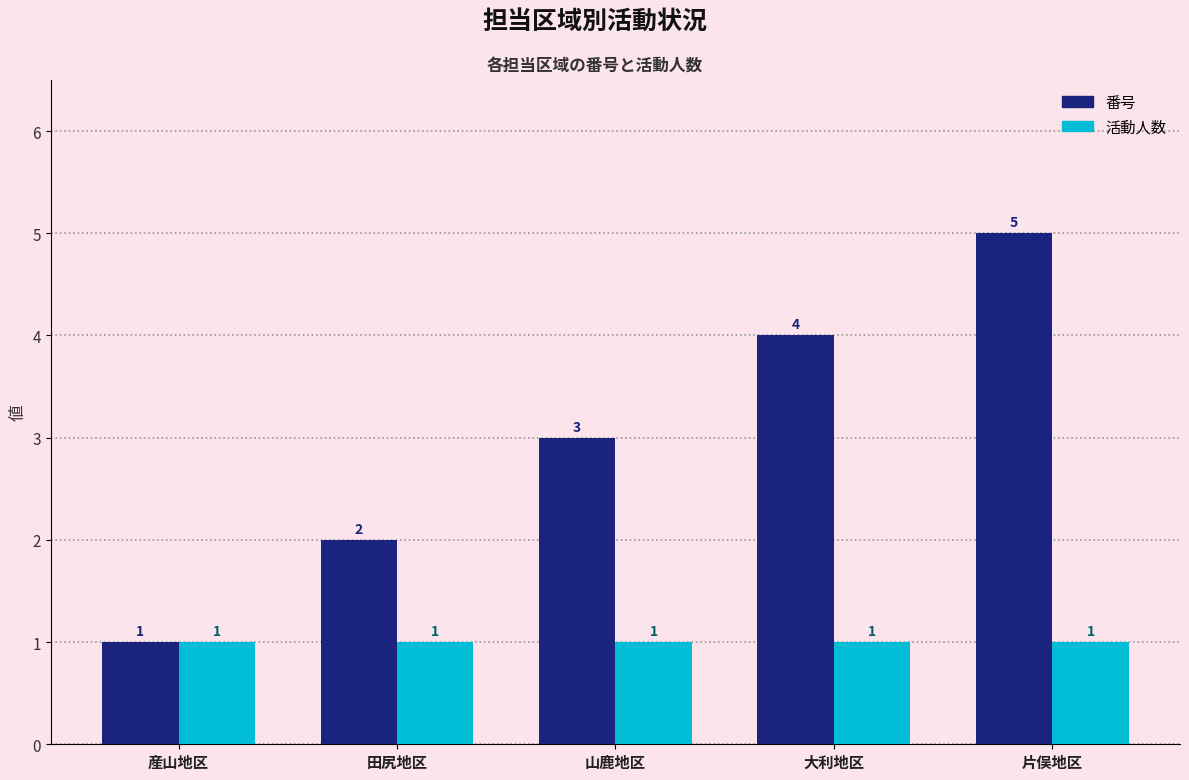

Which series has the widest spread of values?

番号